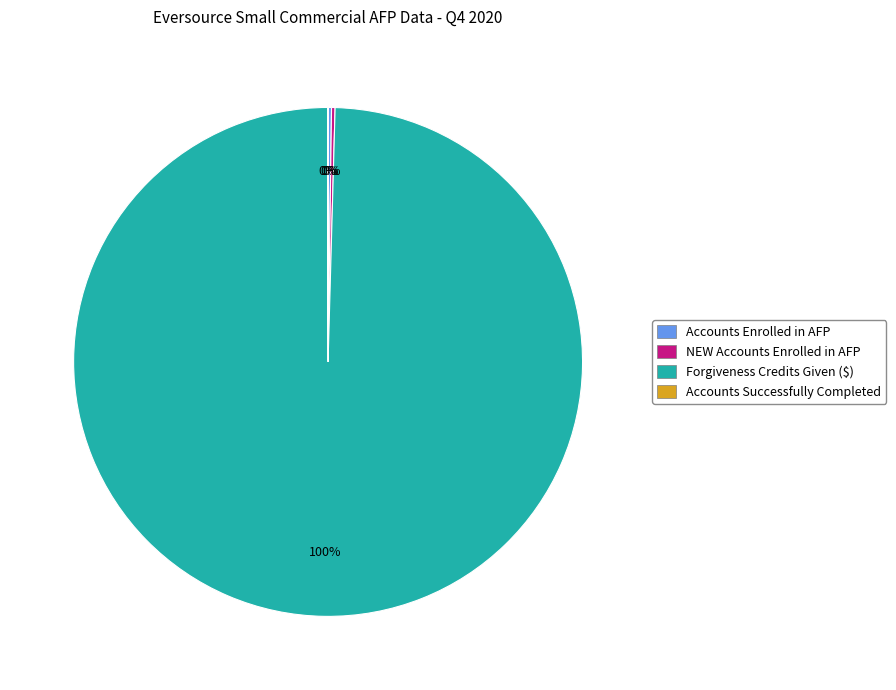

Which slice is the largest?

Forgiveness Credits Given ($)